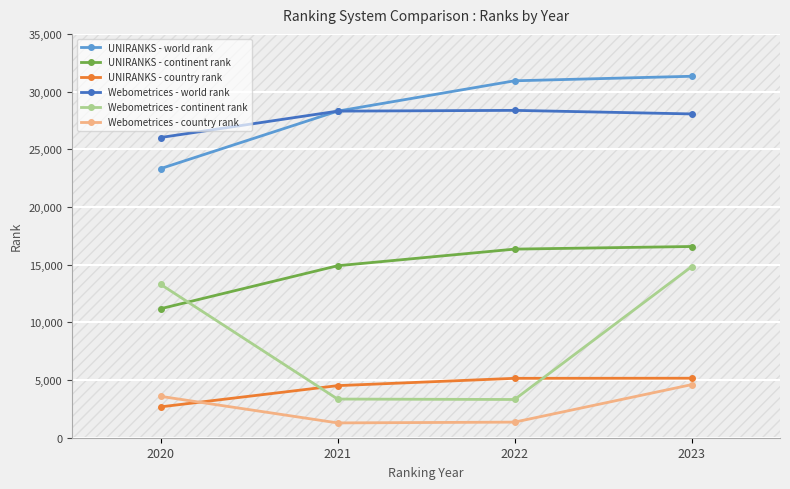

At 2022, list the series in order from largest to smallest.

UNIRANKS - world rank, Webometrices - world rank, UNIRANKS - continent rank, UNIRANKS - country rank, Webometrices - continent rank, Webometrices - country rank